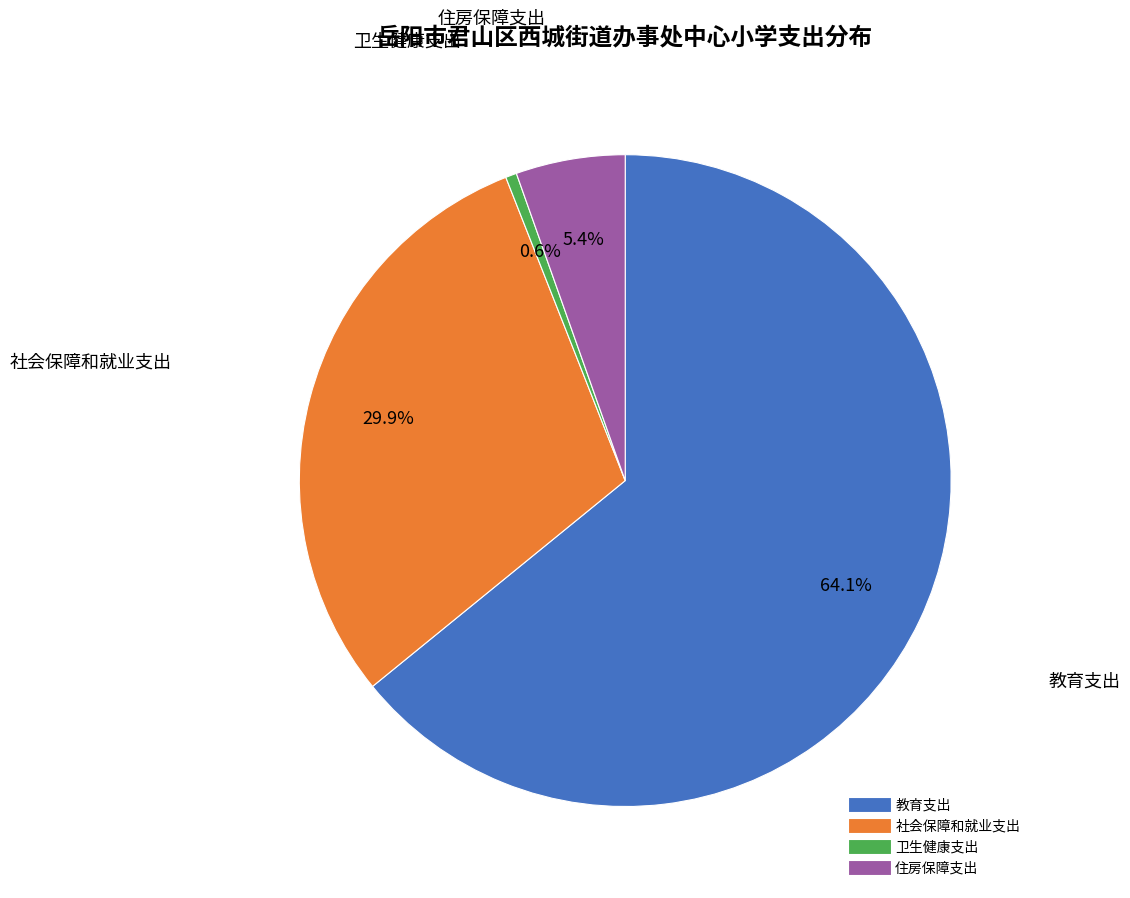

Which slice is the smallest?

卫生健康支出